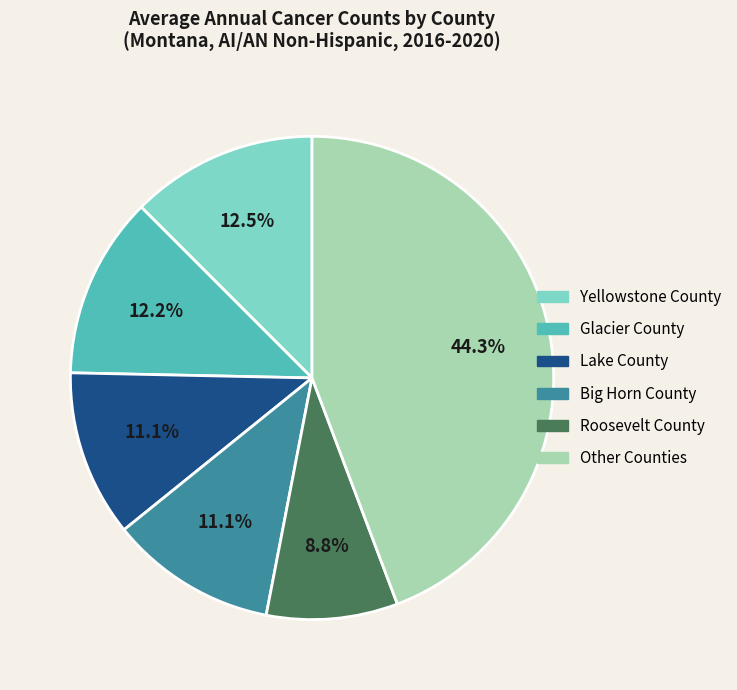

To the nearest percent, what is the average slice percentage?

17%